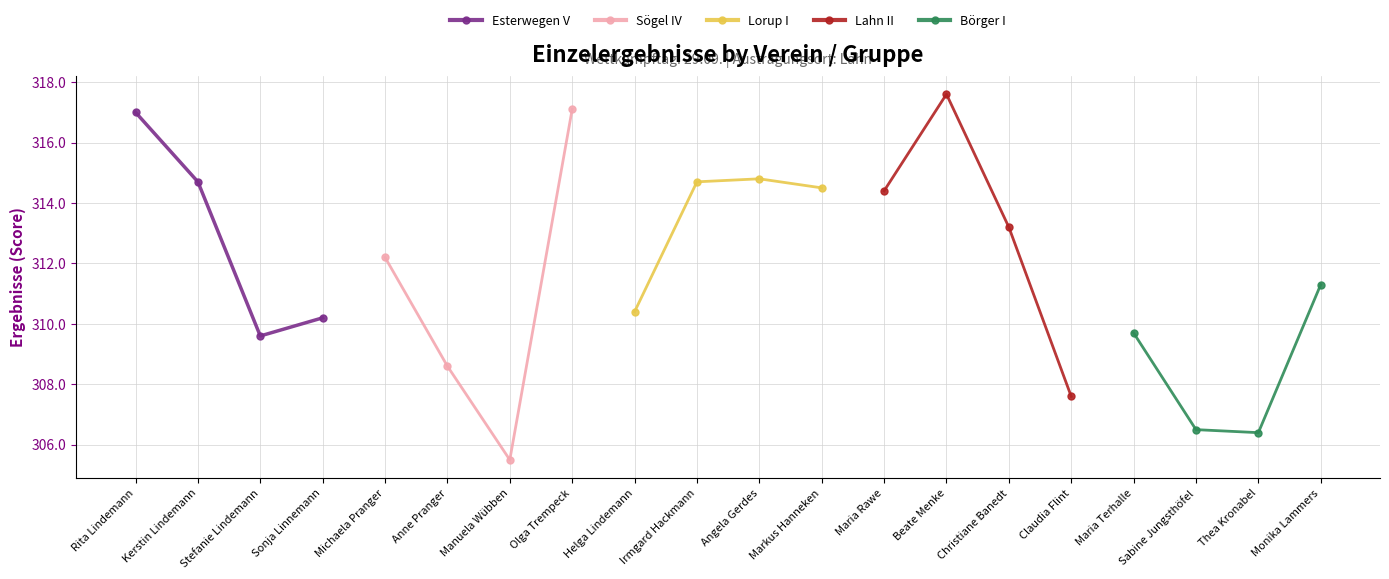

Does the chart have visible grid lines?

Yes